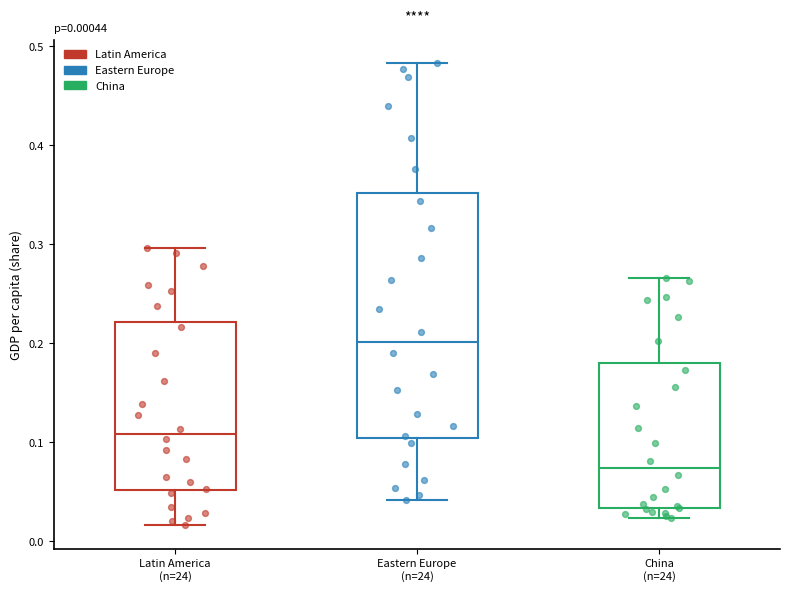

Comparing the boxes themselves (not the whiskers), which one is the tallest?

Eastern Europe (n=24)